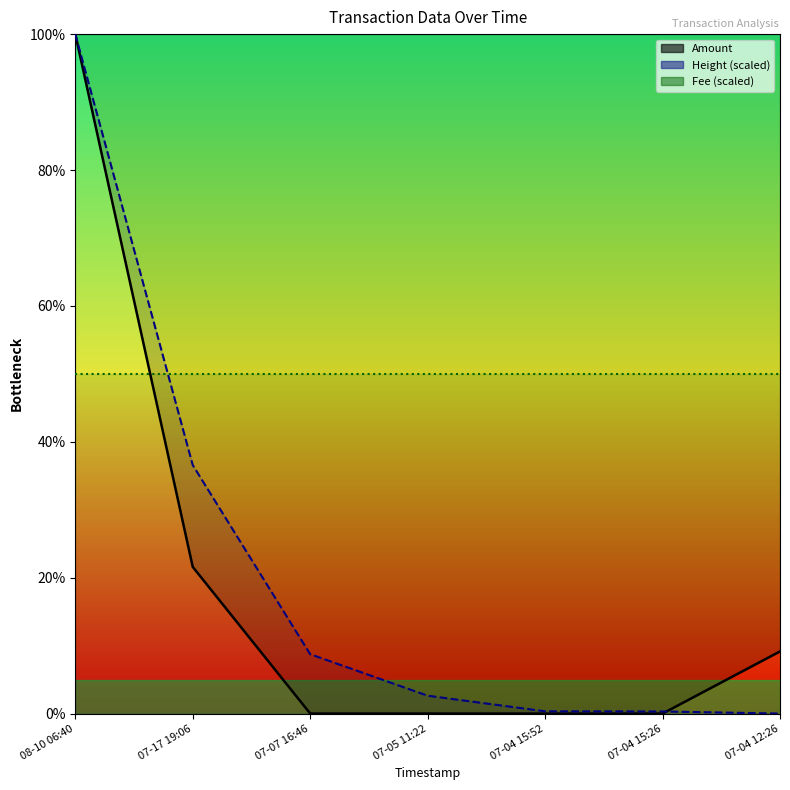

True or false: Amount has more than 0 interior local peaks.

False